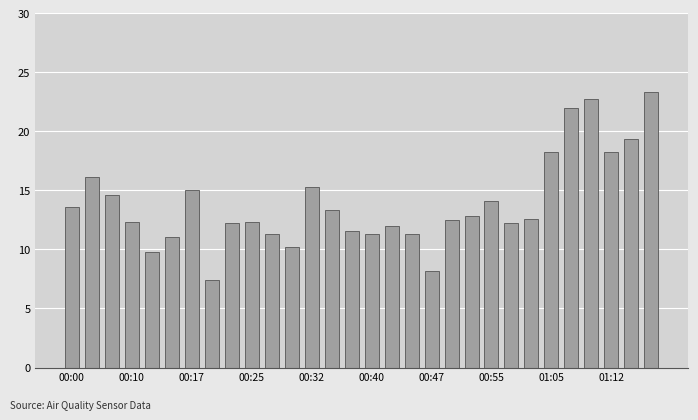

Does the chart contain stacked bars?

No